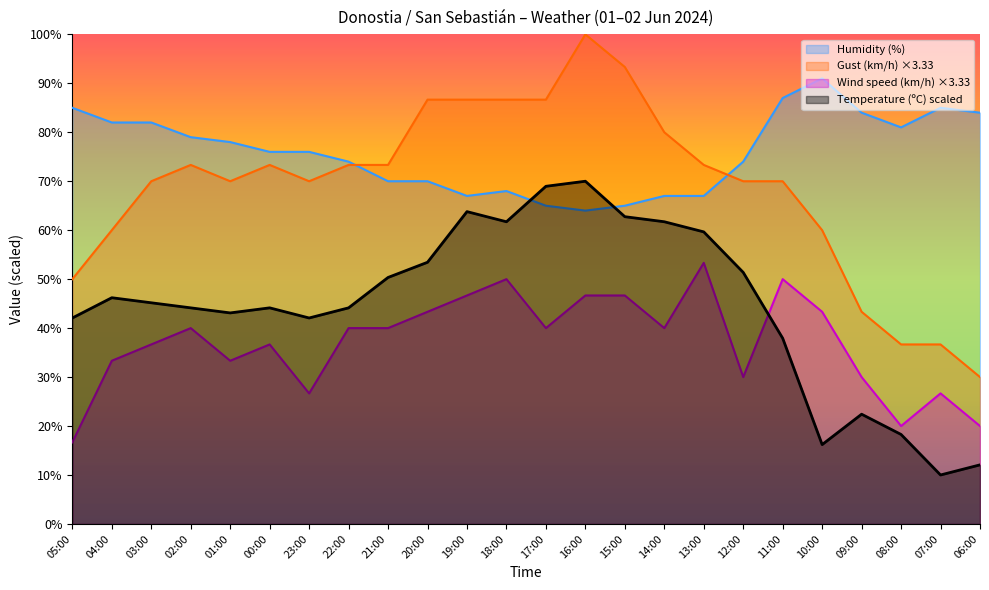

What value does the Gust (km/h) series have at 21:00?

73.3